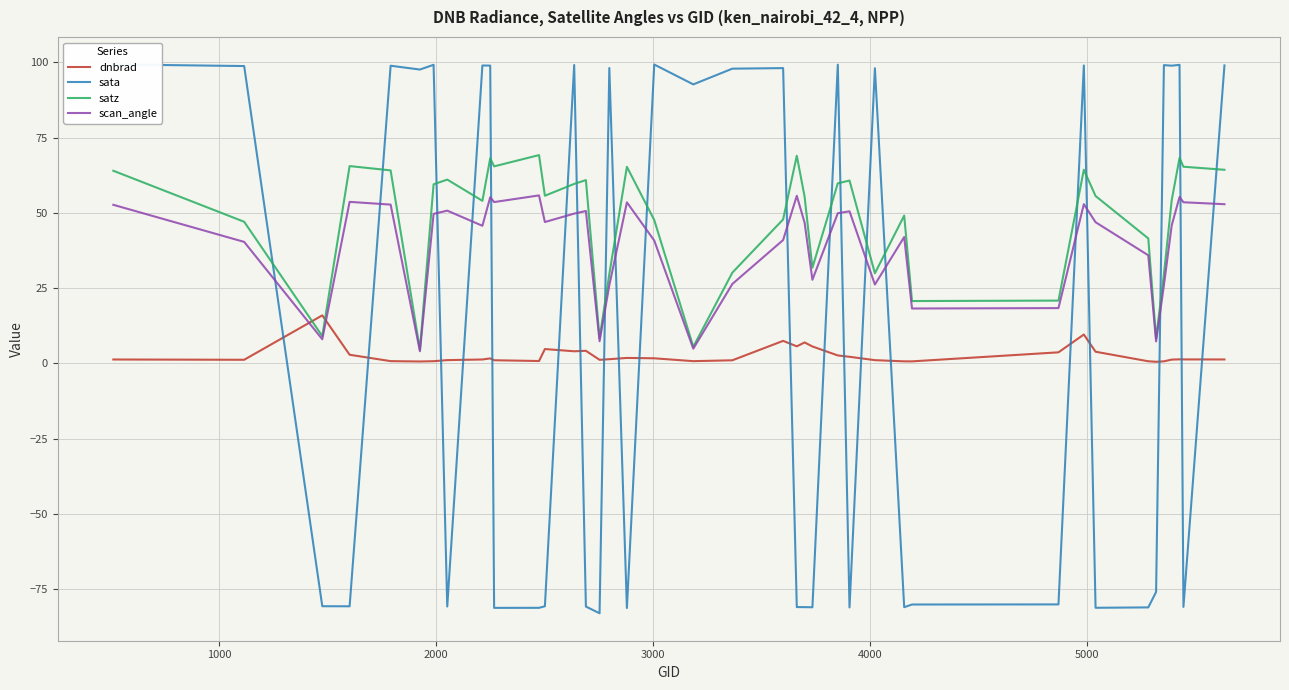

Which series ends up on top after the final intersection of satz and dnbrad?

satz